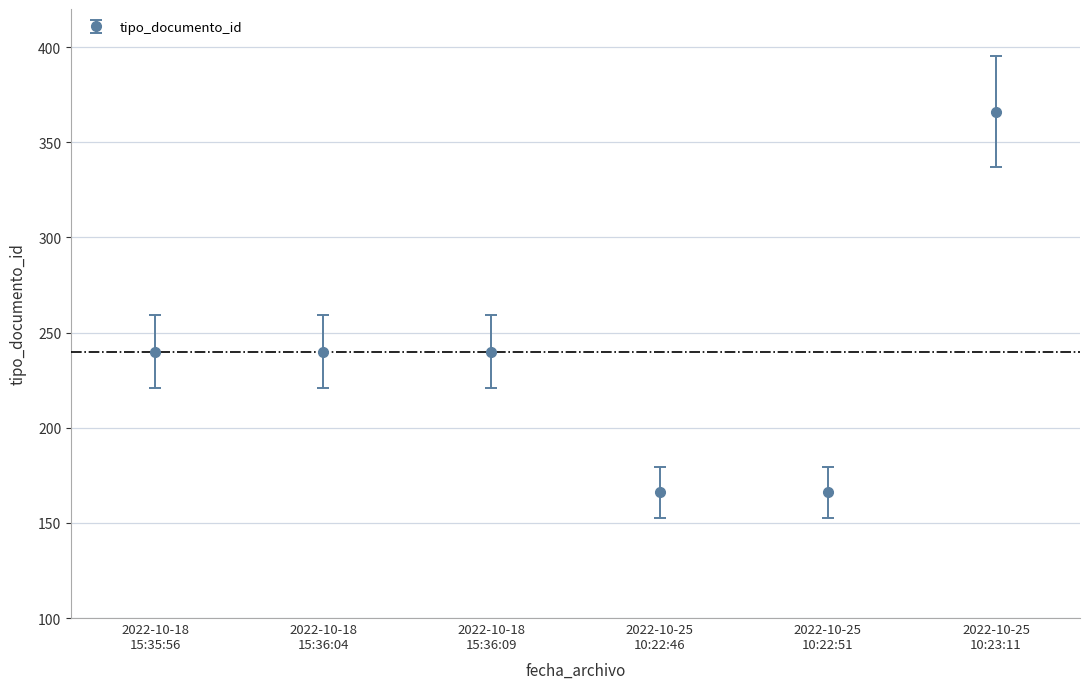

What is the smallest value displayed?

166